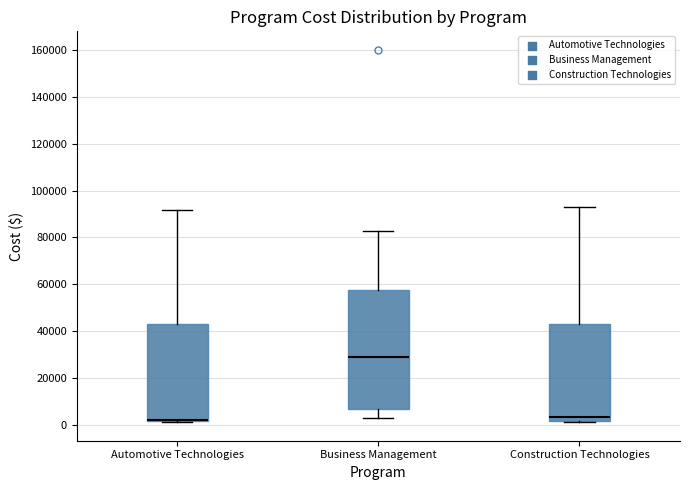

Reading left to right, transcribe this box plot: for each box, give where its median line is, the range the box spans, and where its two whiskers end, as read against the y-axis. The values are not printed on the chart, so give them approximately, as read against the axis.

Automotive Technologies: median 2000 (just above the box's lower edge), box 2000 to 42000, whiskers 2000 to 92000
Business Management: median 28000, box 6000 to 58000, whiskers 2000 to 82000
Construction Technologies: median 4000, box 2000 to 42000, whiskers 2000 to 92000